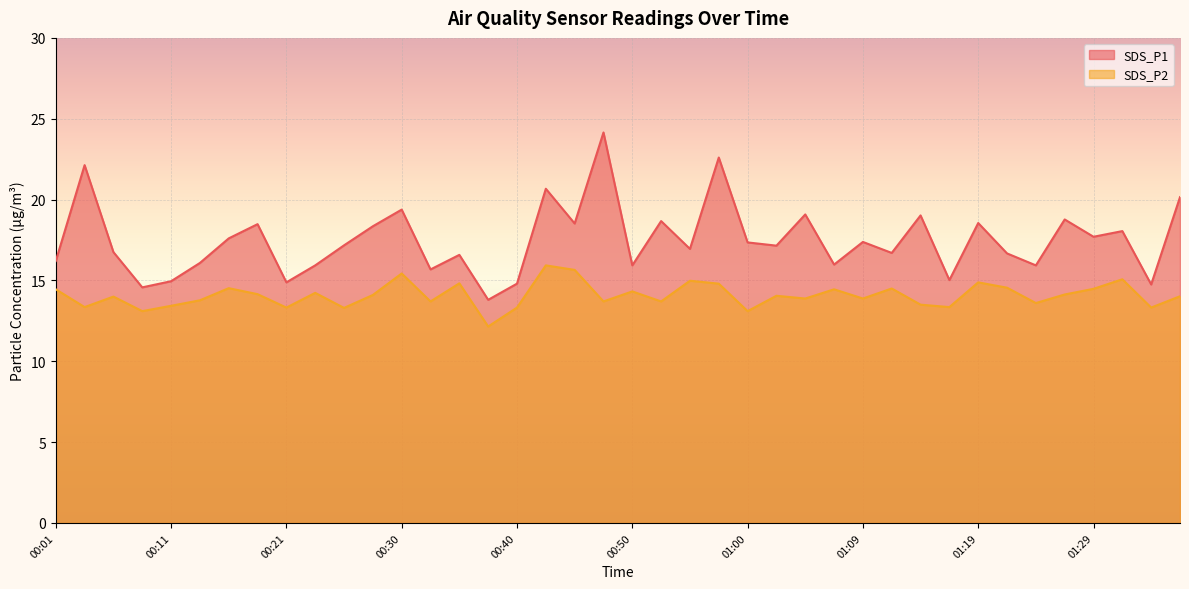

In SDS_P2, how many points are higher than both neighbors (excluding endpoints)?

13